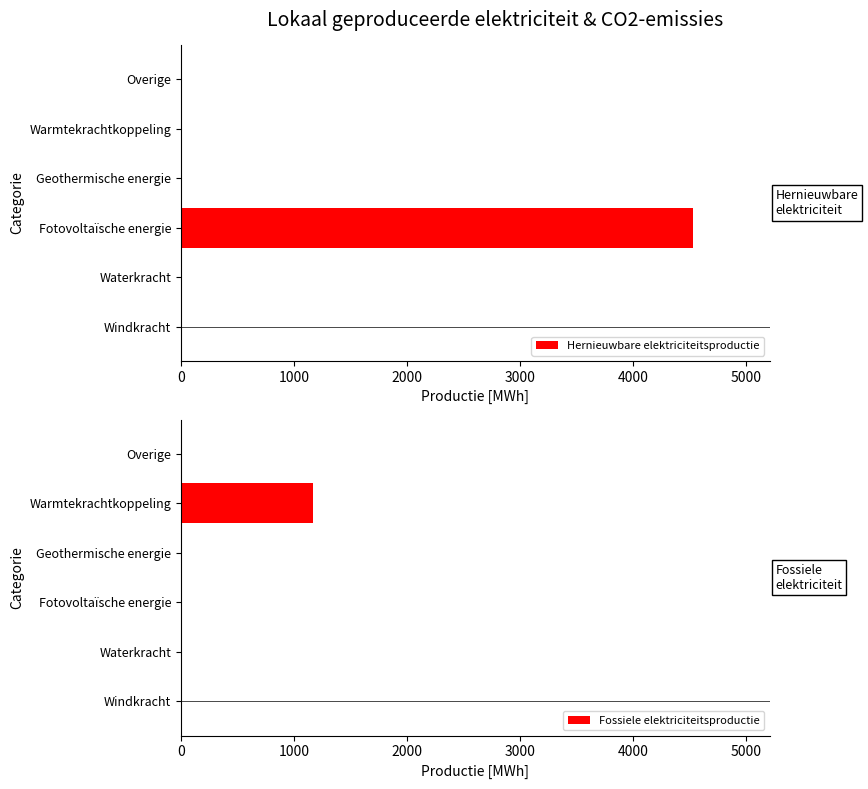

What is the maximum value for Hernieuwbare elektriciteitsproductie?

4527.8